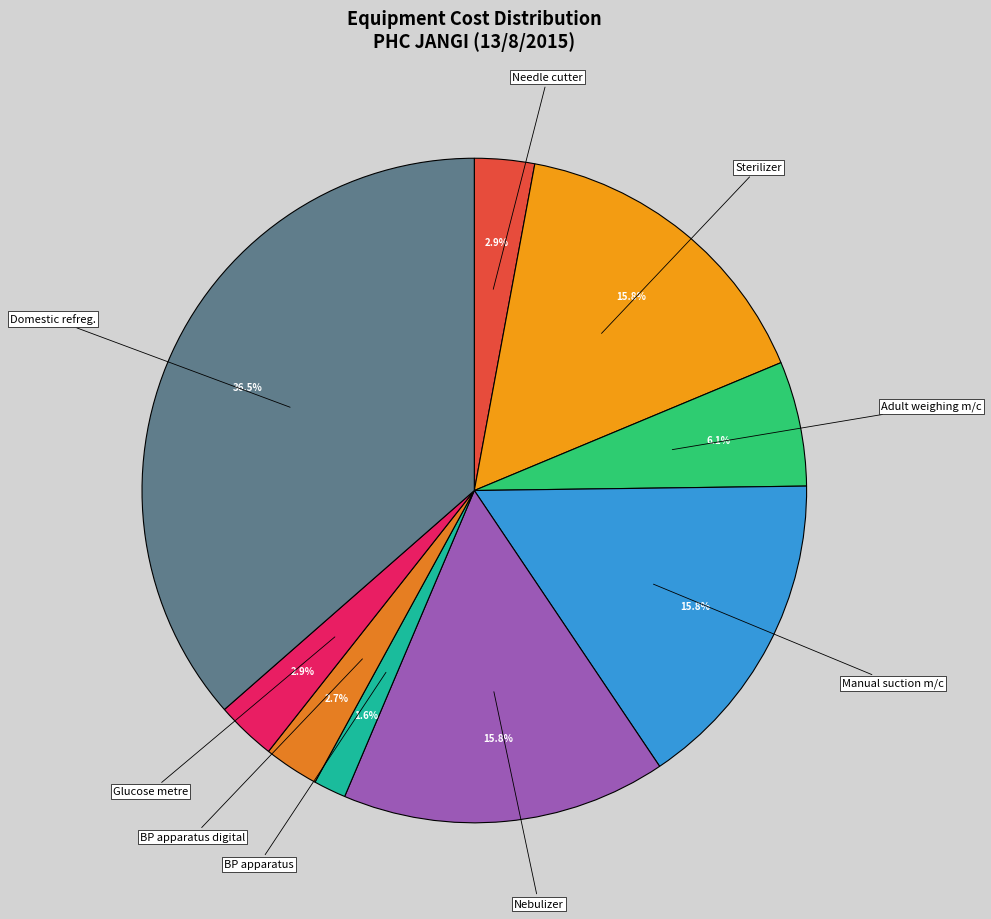

Does any single category account for the majority?

No